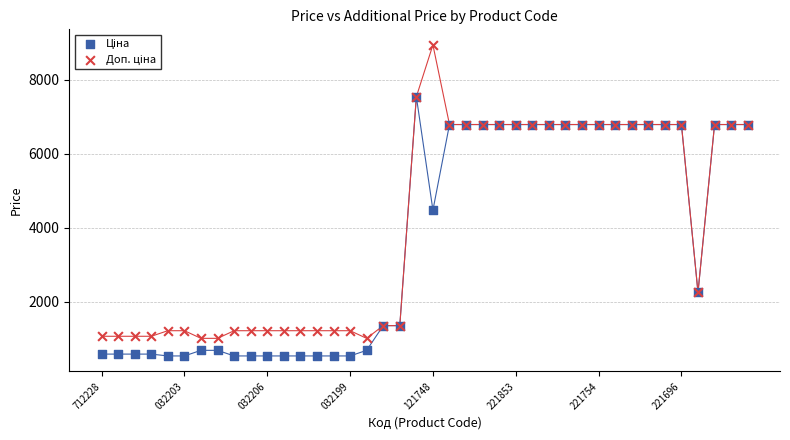

Across all series, what Y value is closest to 4734?

4470.6